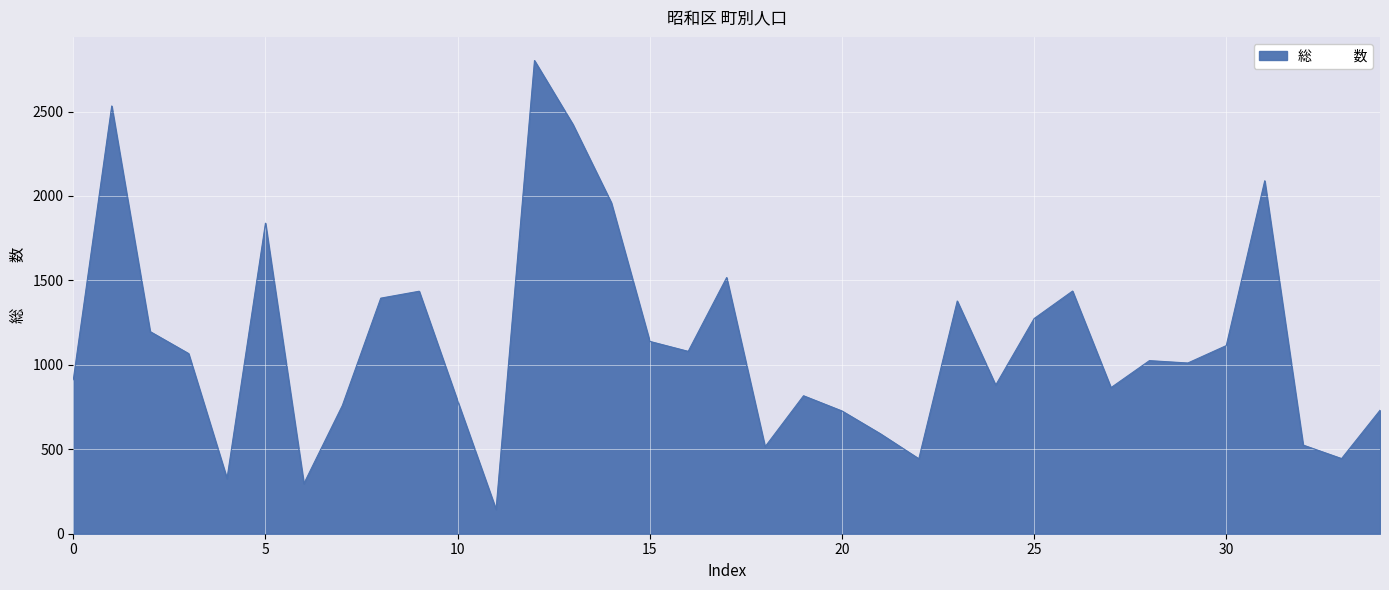

What is the minimum value shown in the chart?

144